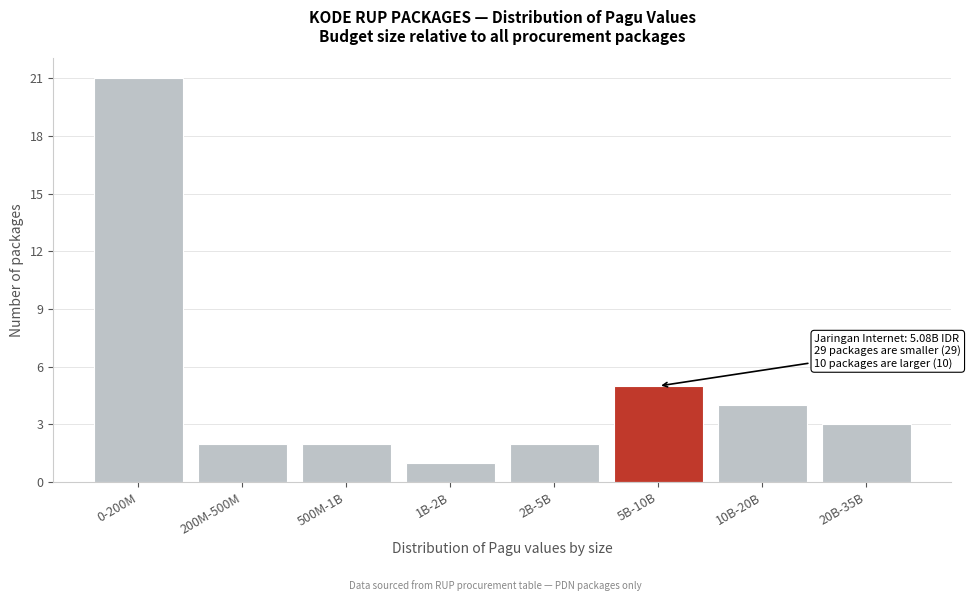

Reading left to right, transcribe all the data shown in this chart.

0-200M=21	200M-500M=2	500M-1B=2	1B-2B=1	2B-5B=2	5B-10B=5	10B-20B=4	20B-35B=3